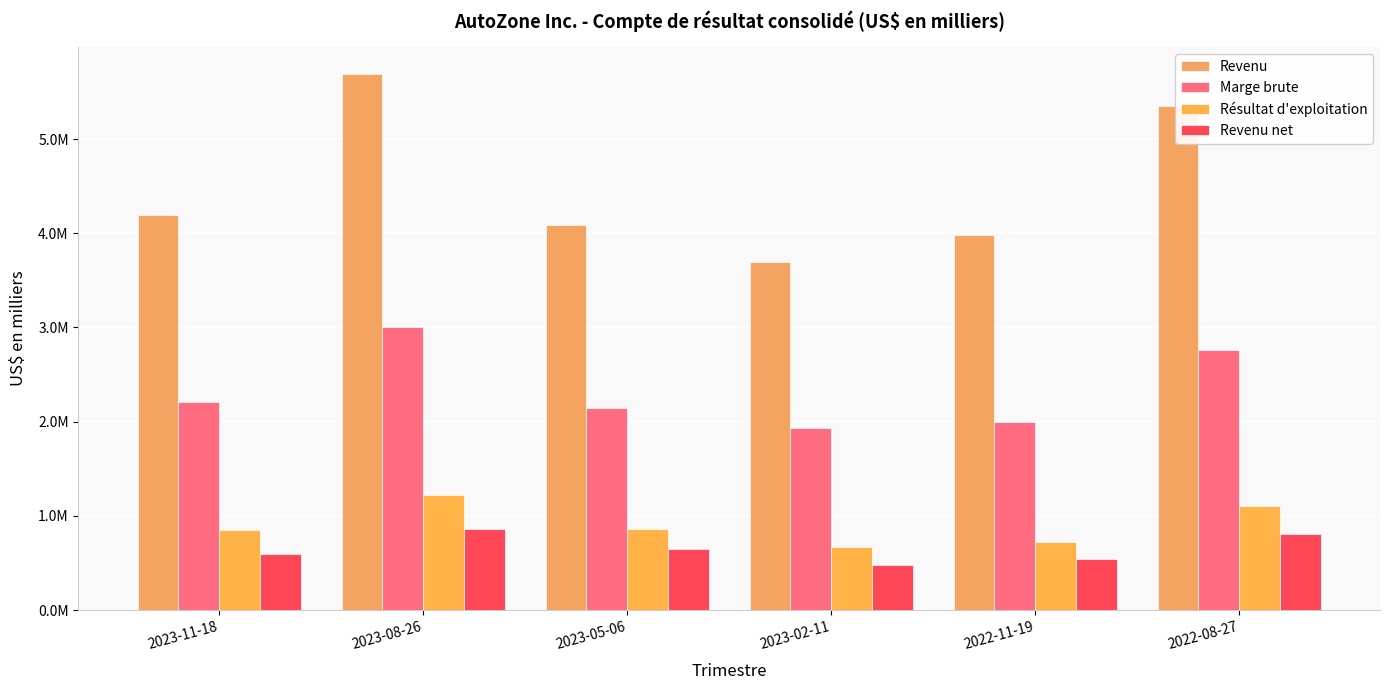

Which has a higher value, 2023-08-26 or 2023-02-11?

2023-08-26